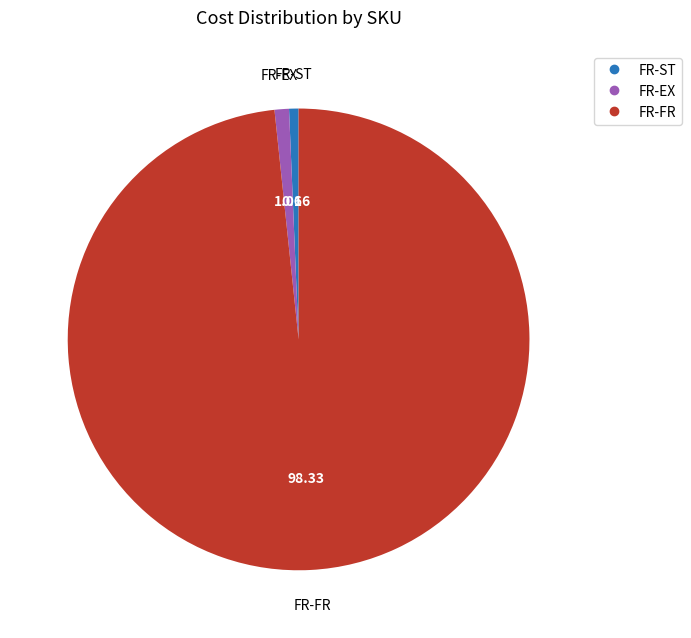

How many slices are in this pie chart?

3